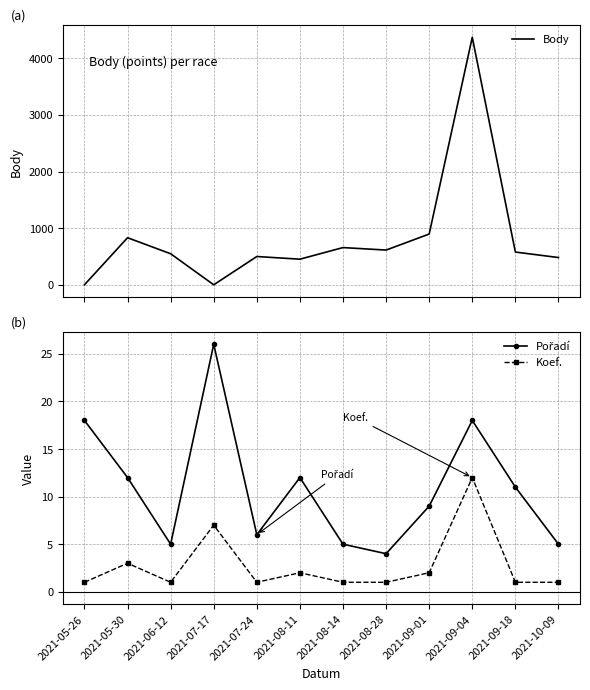

Reading left to right, list all the values displayed in this chart.

Body: 2021-05-26=0	2021-05-30=831	2021-06-12=548	2021-07-17=0	2021-07-24=499	2021-08-11=452	2021-08-14=657	2021-08-28=613	2021-09-01=896	2021-09-04=4371	2021-09-18=578	2021-10-09=481
Pořadí: 2021-05-26=18	2021-05-30=12	2021-06-12=5	2021-07-17=26	2021-07-24=6	2021-08-11=12	2021-08-14=5	2021-08-28=4	2021-09-01=9	2021-09-04=18	2021-09-18=11	2021-10-09=5
Koef.: 2021-05-26=1	2021-05-30=3	2021-06-12=1	2021-07-17=7	2021-07-24=1	2021-08-11=2	2021-08-14=1	2021-08-28=1	2021-09-01=2	2021-09-04=12	2021-09-18=1	2021-10-09=1